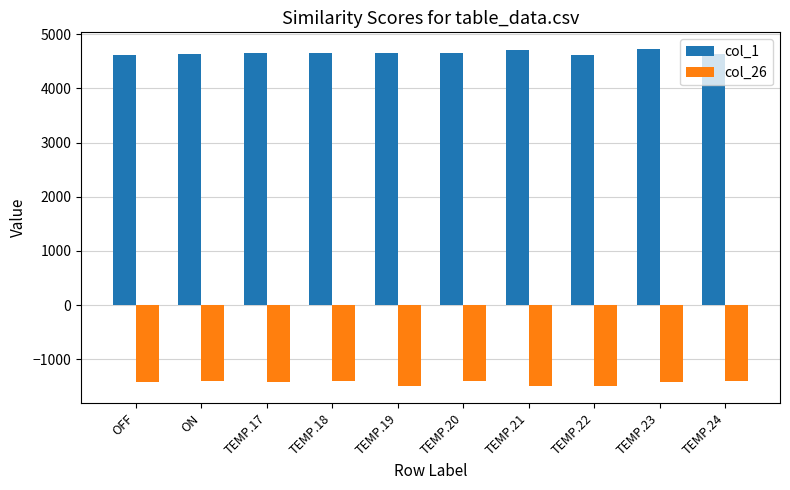

Is it true that col_26 equals -701 at TEMP.22?

False